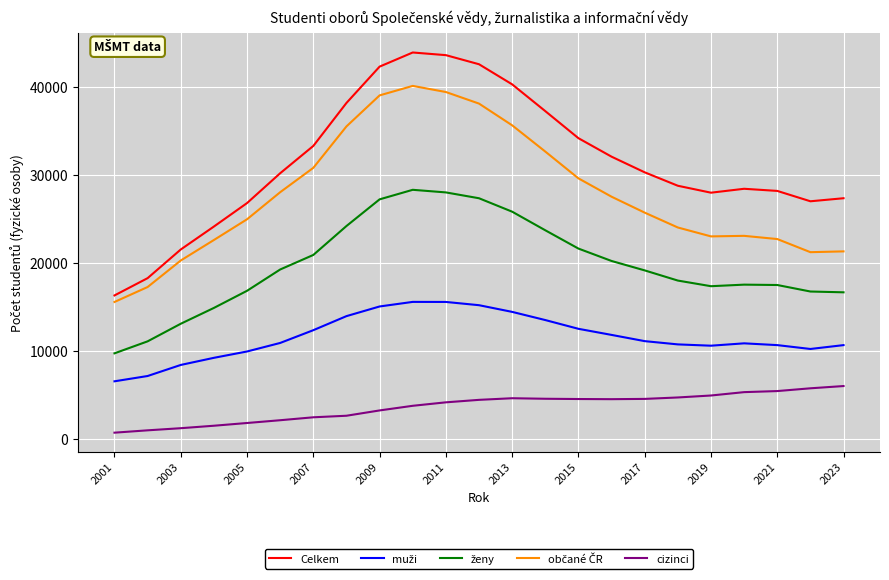

True or false: Celkem and cizinci intersect in this chart.

False